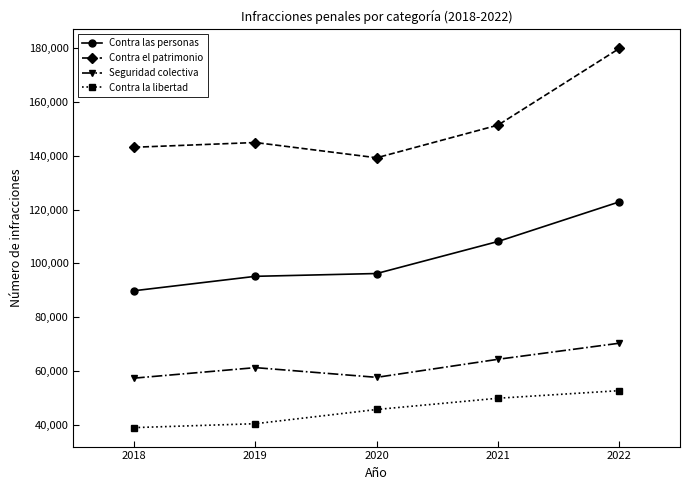

At which category is the sum across all series the highest?

2022